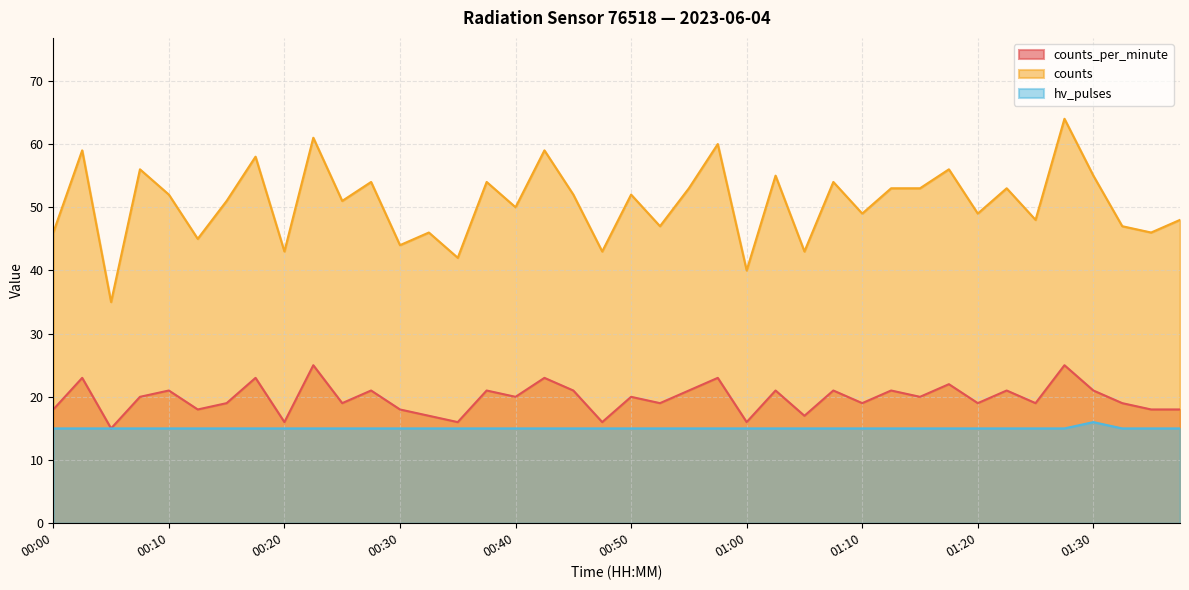

How many interior local peaks does the hv_pulses series have?

1